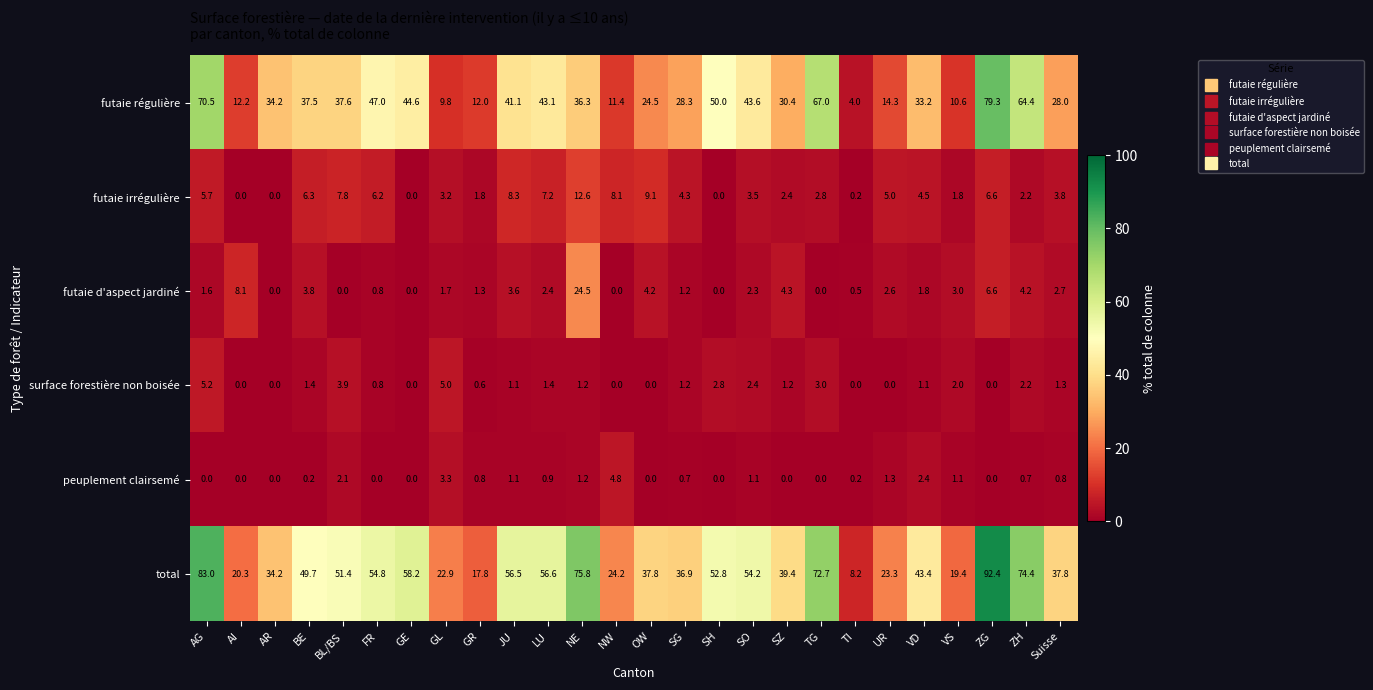

Rank the series by their maximum value, from lowest to highest.

peuplement clairsemé, surface forestière non boisée, futaie irrégulière, futaie d'aspect jardiné, futaie régulière, total